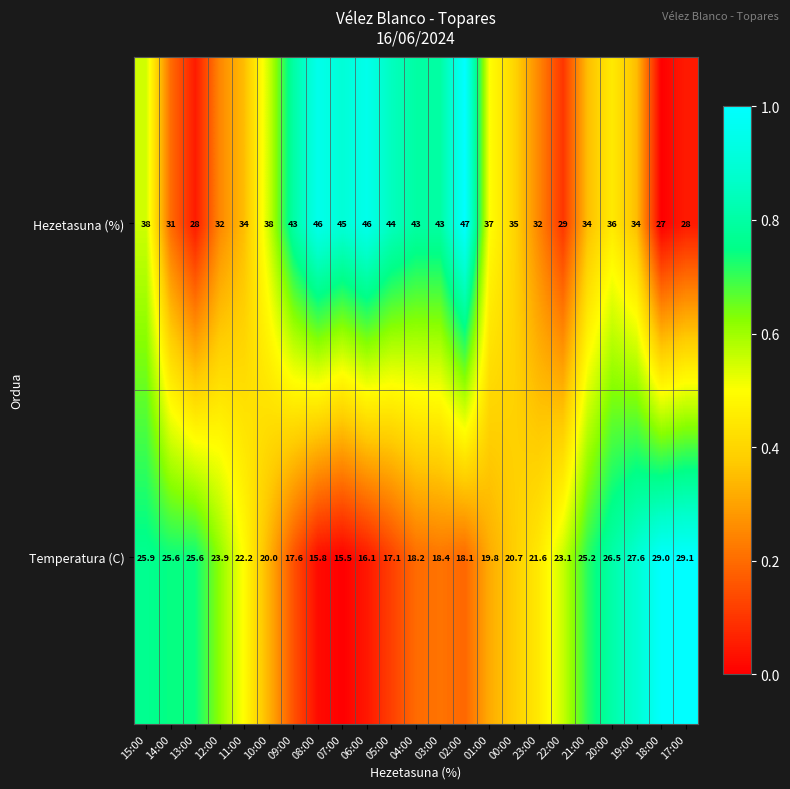

Which series changed the most between 07:00 and 00:00?

Hezetasuna (%)